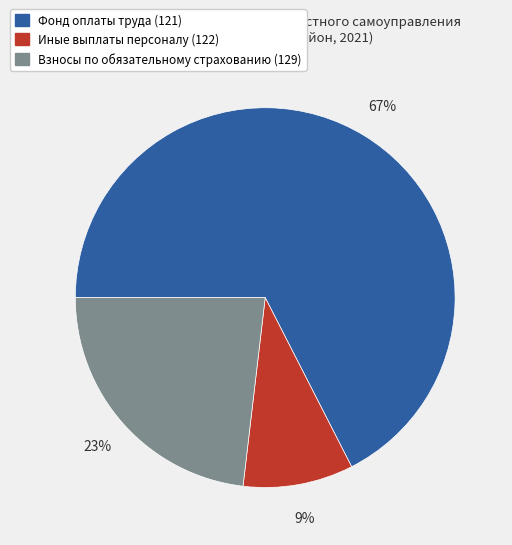

Which category has the smallest portion of the pie?

Иные выплаты персоналу (122)